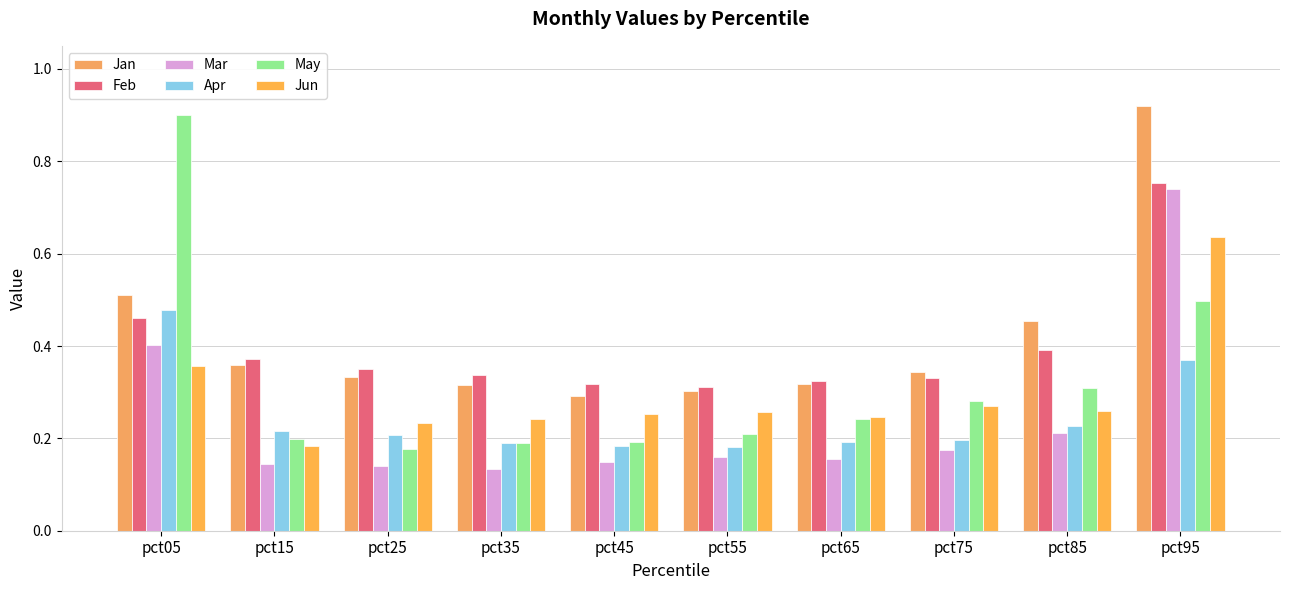

Between pct35 and pct45, which series saw the biggest shift?

Jan